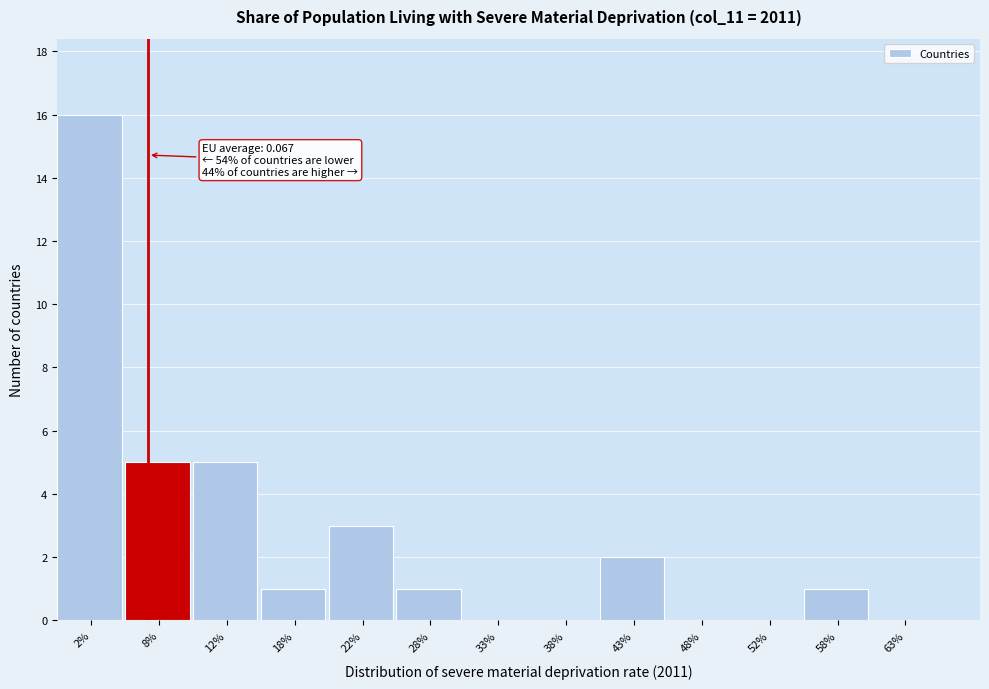

Reading left to right, extract all data points from this chart.

2%=16	8%=5	12%=5	18%=1	22%=3	28%=1	33%=0	38%=0	43%=2	48%=0	52%=0	58%=1	63%=0